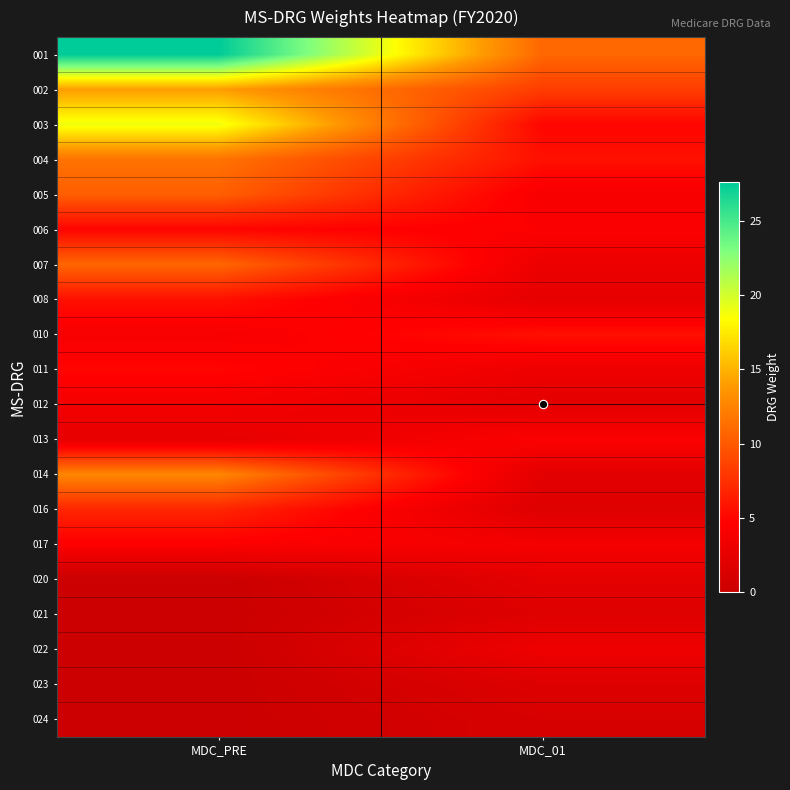

Which label corresponds to the largest value in the chart?

MDC_PRE